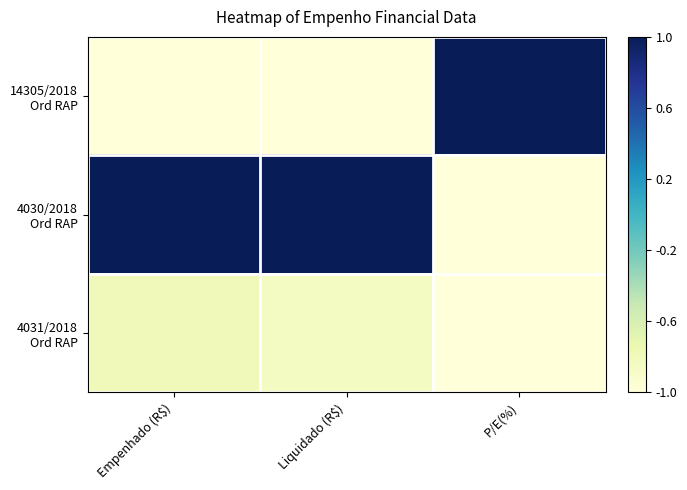

Which has a higher value, Empenhado (R$) or Liquidado (R$)?

Empenhado (R$)